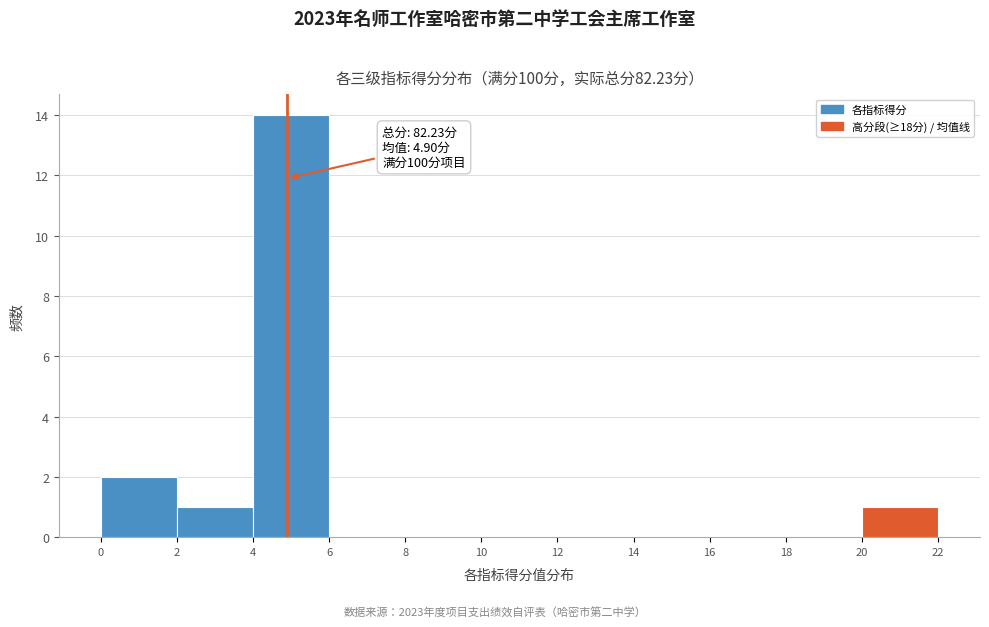

Which range on the x-axis has the tallest bar?

4 to 6